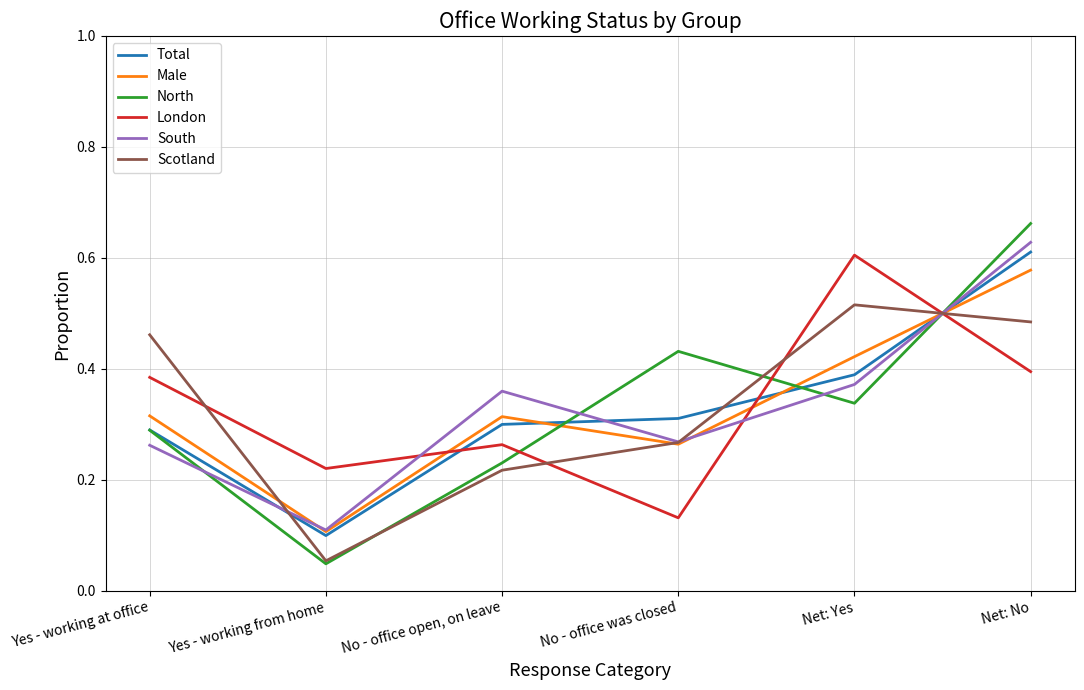

Where do North and Male first cross each other?

No - office open, on leave and No - office was closed